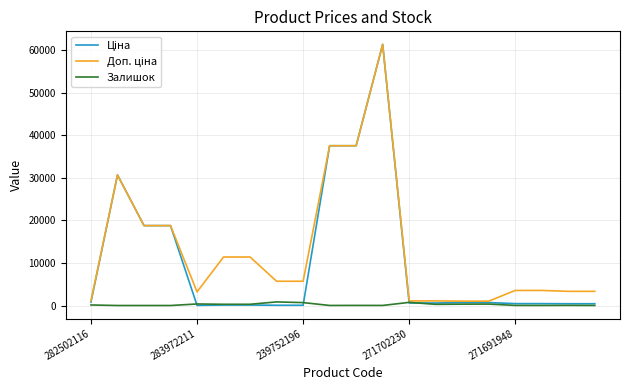

Reading left to right, list all the values displayed in this chart.

Ціна: 818.5	30717.1	18796.8	18796.8	32.0	114.1	114.1	57.0	57.0	37593.6	37593.6	61434.3	589.9	589.9	693.7	693.7	443.1	443.1	416.6	416.6
Доп. ціна: 1109.2	30717.1	18796.8	18796.8	3205.0	11410.0	11410.0	5705.0	5705.0	37593.6	37593.6	61434.3	1081.7	1081.7	1024.6	1024.6	3545.0	3545.0	3332.5	3332.5
Залишок: 125.0	0.0	0.0	0.0	360.0	289.0	290.0	845.0	683.0	13.0	23.0	16.0	736.0	273.0	318.0	335.0	22.0	13.0	30.0	10.0